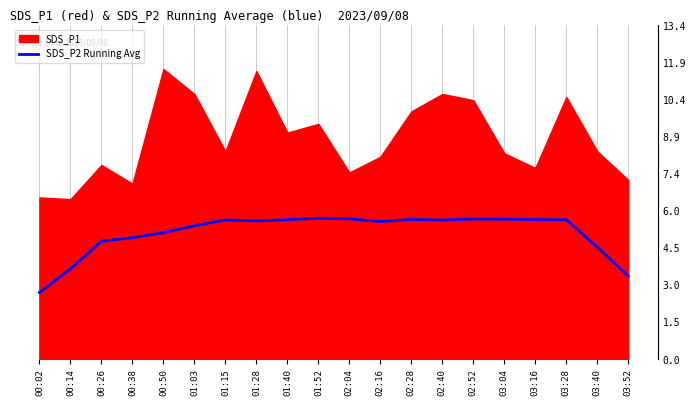

Is it true that the value at 02:52 is 3.1?

False